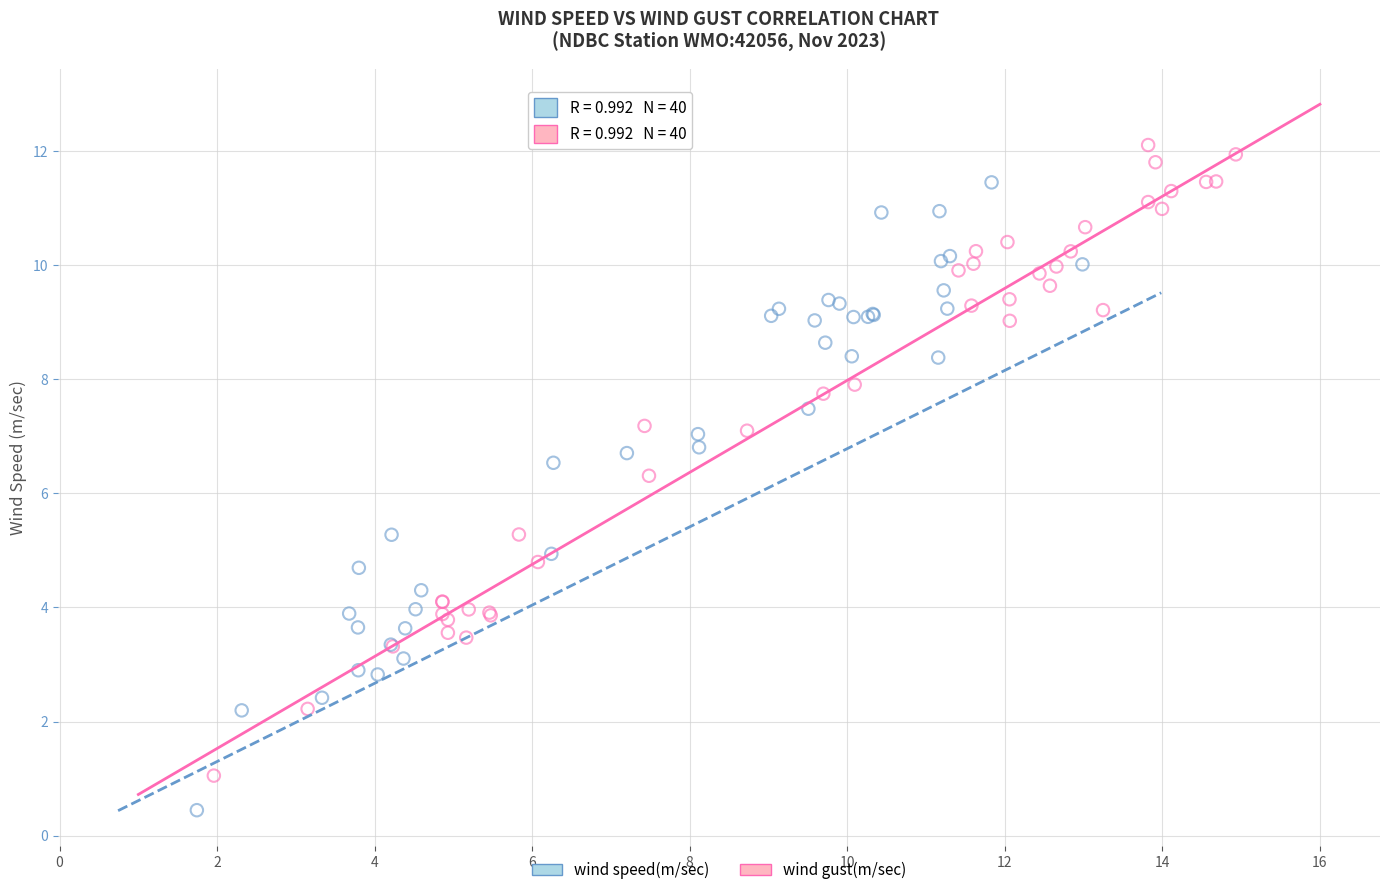

Which series contains the lowest Y value?

wind gust(m/sec)